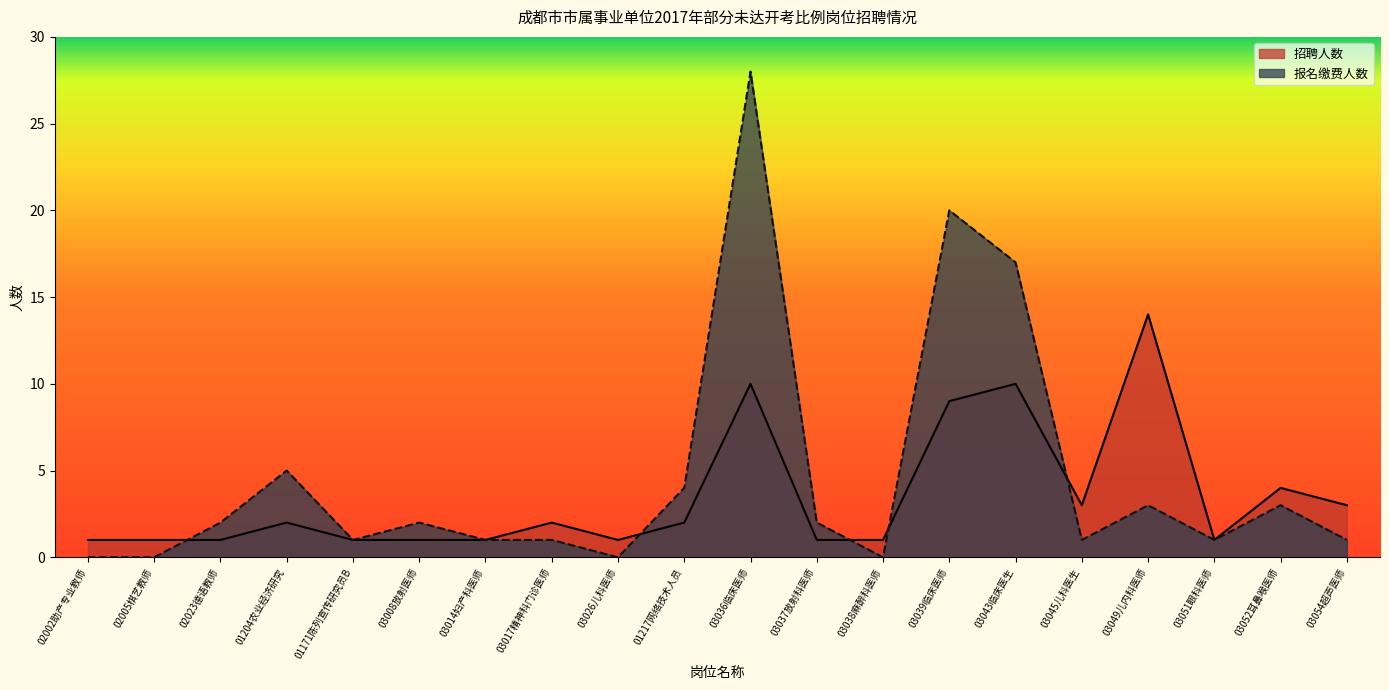

What is the value of the 报名缴费人数 point at the 14th from the left?

20